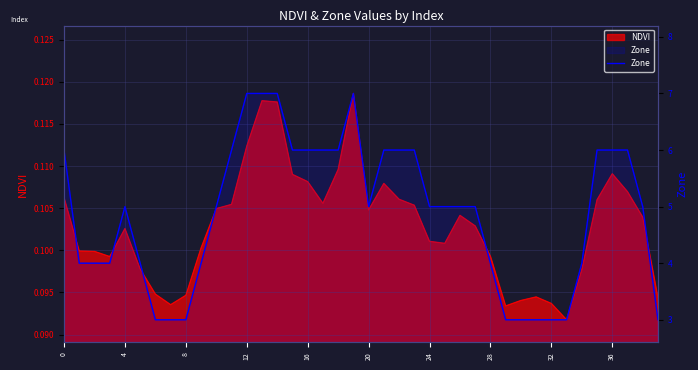

What is the label of the 40th point from the left?

39